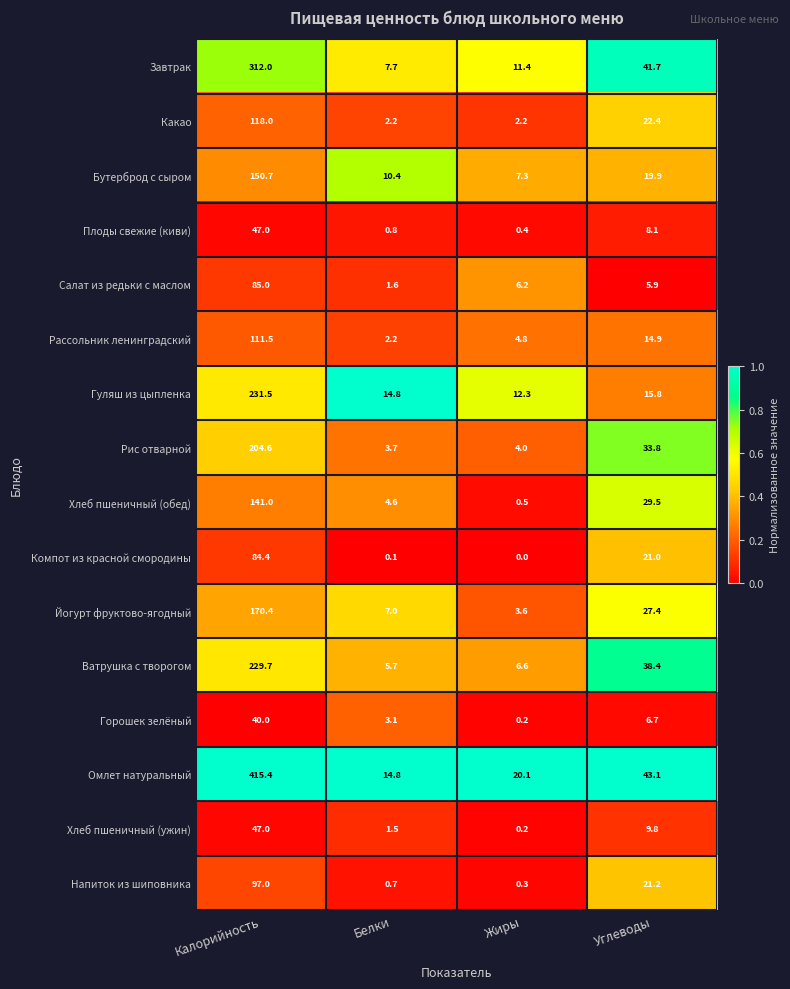

What is the spread (max minus min) of values at Углеводы?

37.2